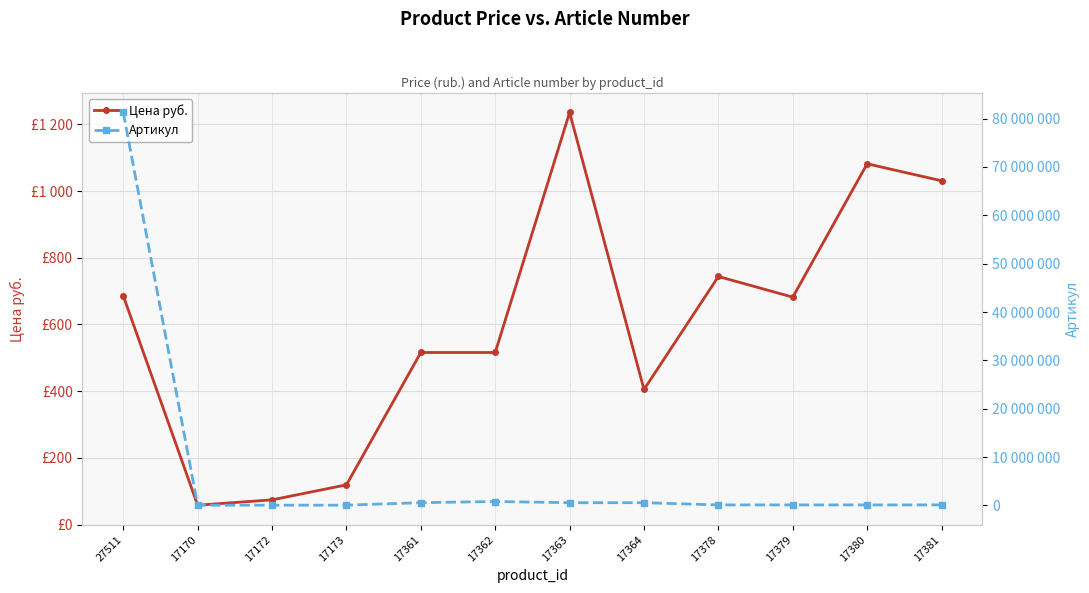

How many data points in Цена руб. are less than 682?

6